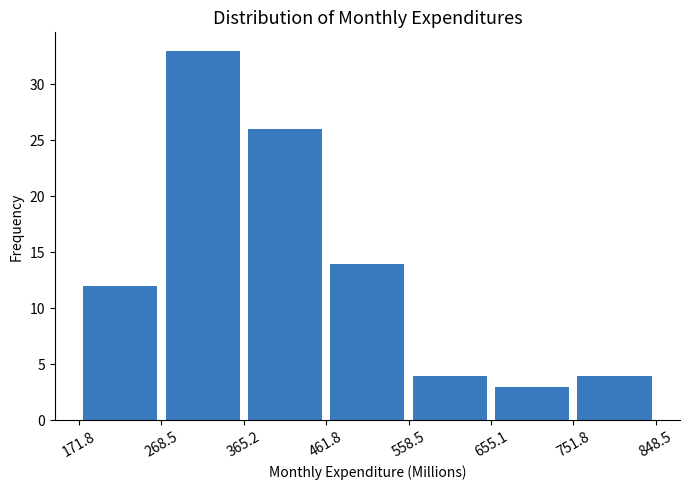

Reading left to right, list every bar in this chart as the range it spans on the x-axis followed by its height. The values are not printed on the chart, so give them approximately, as read against the axis.

171.8 to 268.5: 12
268.5 to 365.2: 33
365.2 to 461.8: 26
461.8 to 558.5: 14
558.5 to 655.1: 4
655.1 to 751.8: 3
751.8 to 848.5: 4